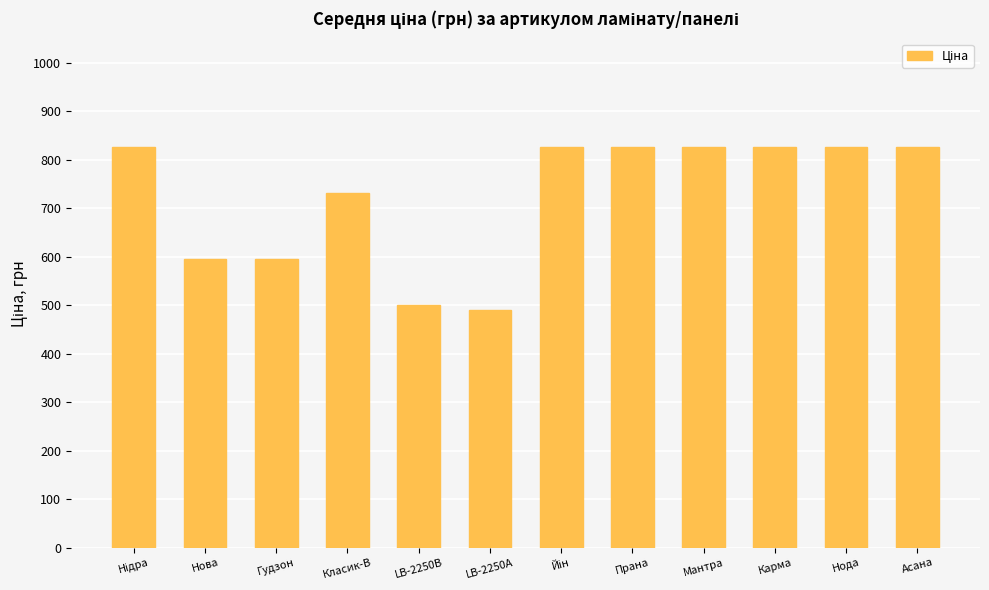

What is the smallest value displayed?

490.8